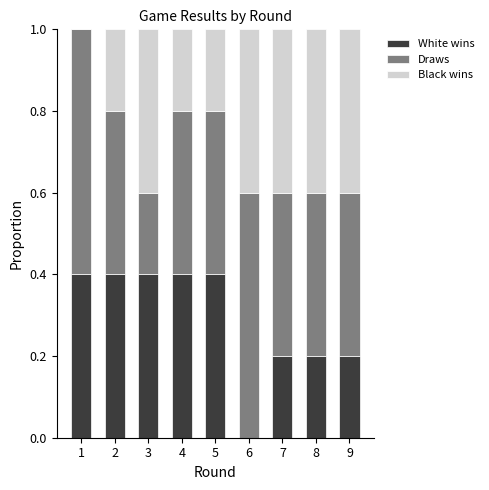

Is it true that White wins equals 0.1 at 7?

False